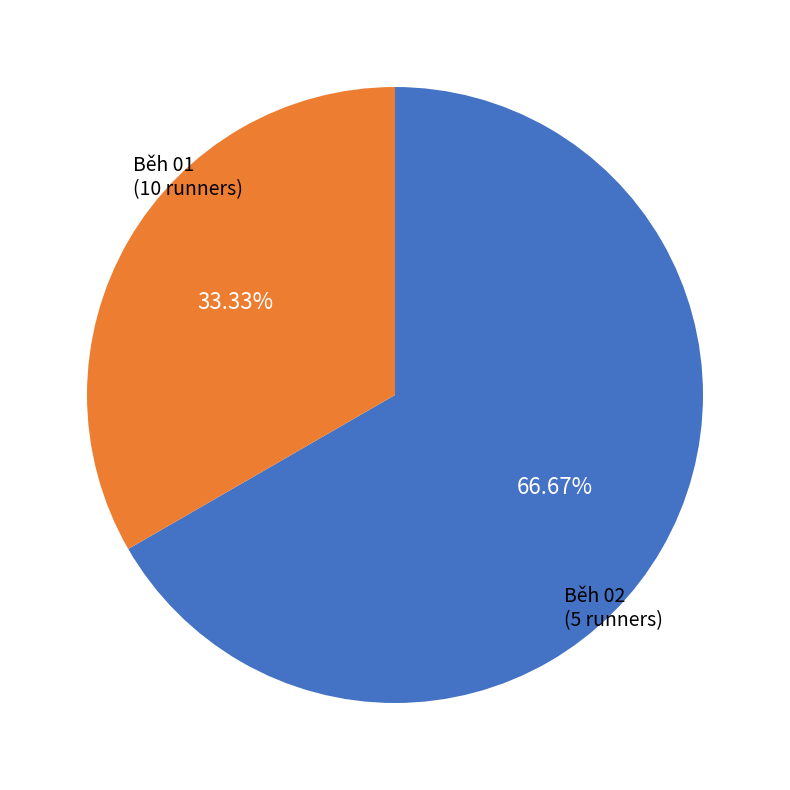

Is there a majority slice in this chart?

Yes